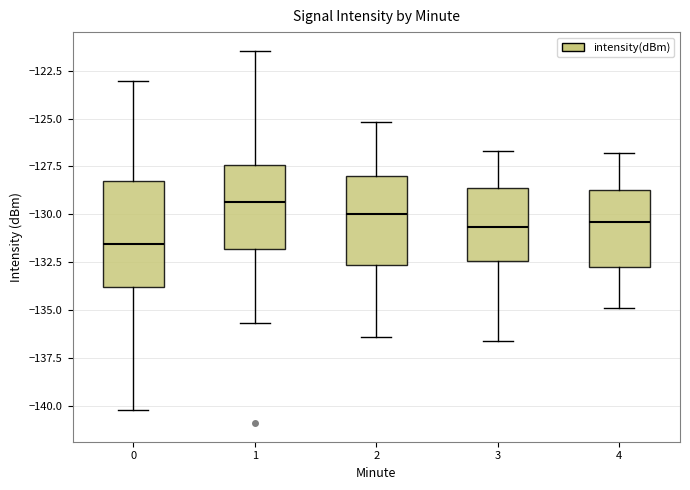

Which box's median line is the highest?

1